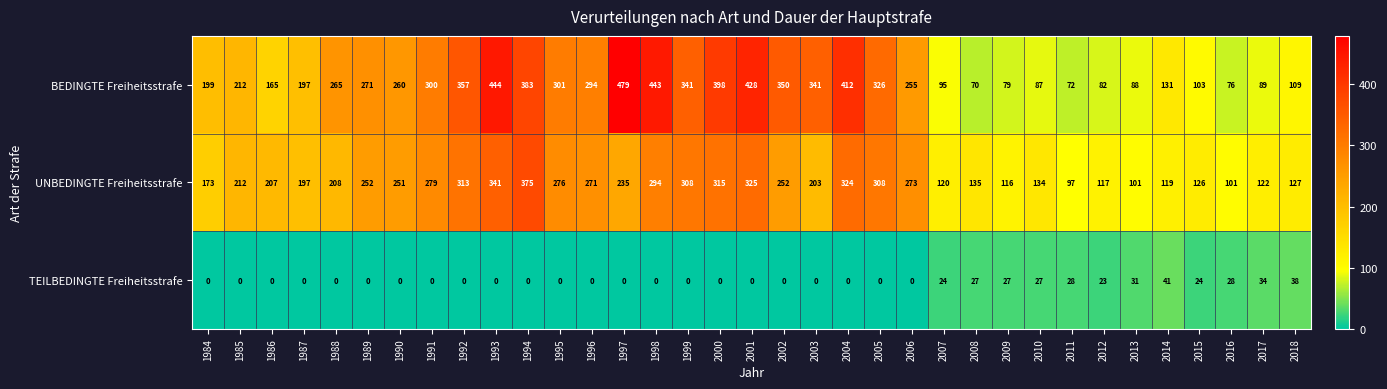

Between 2001 and 2005, which series saw the biggest shift?

BEDINGTE Freiheitsstrafe